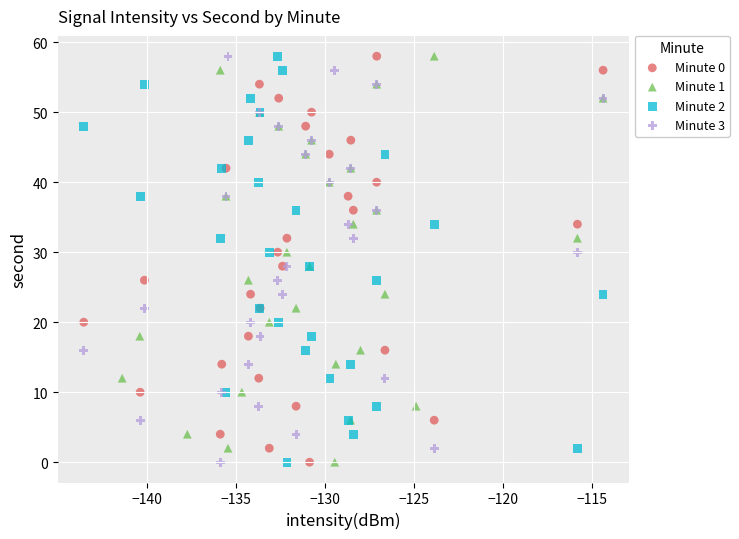

What are all the series names shown in the legend?

Minute 0, Minute 1, Minute 2, Minute 3